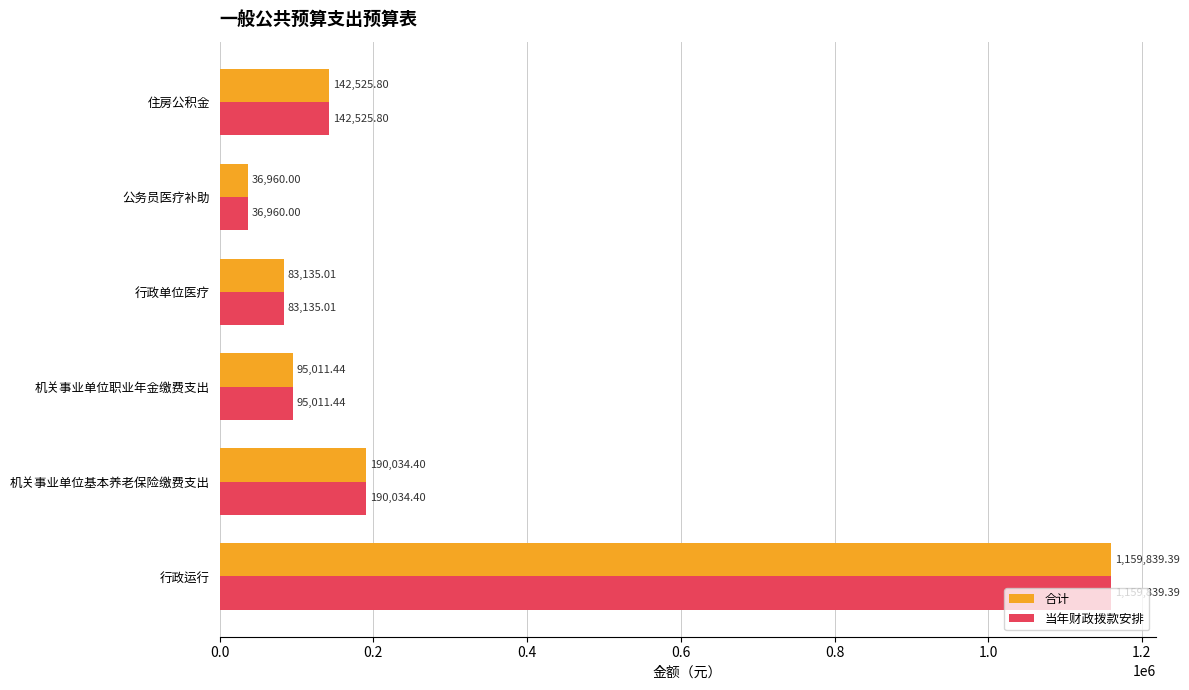

At which label is 合计 closest to 598399?

机关事业单位基本养老保险缴费支出